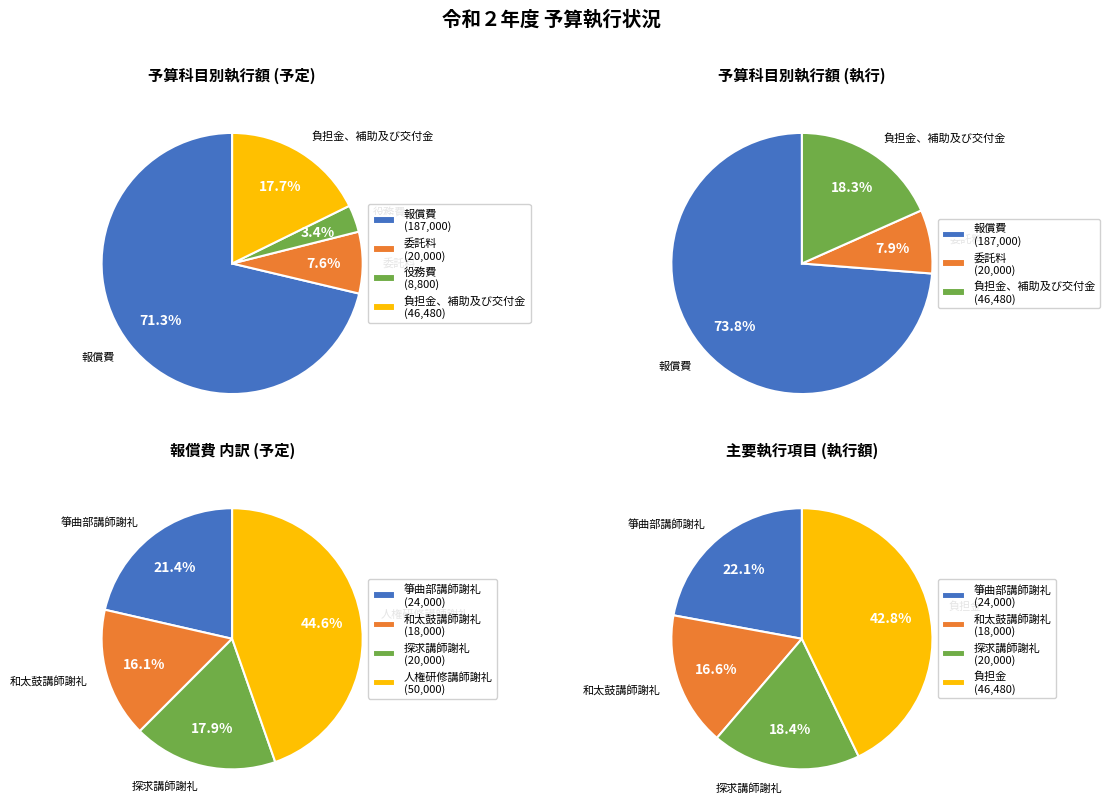

Rank the categories by value from lowest to highest.

役務費, 委託料, 負担金、補助及び交付金, 報償費